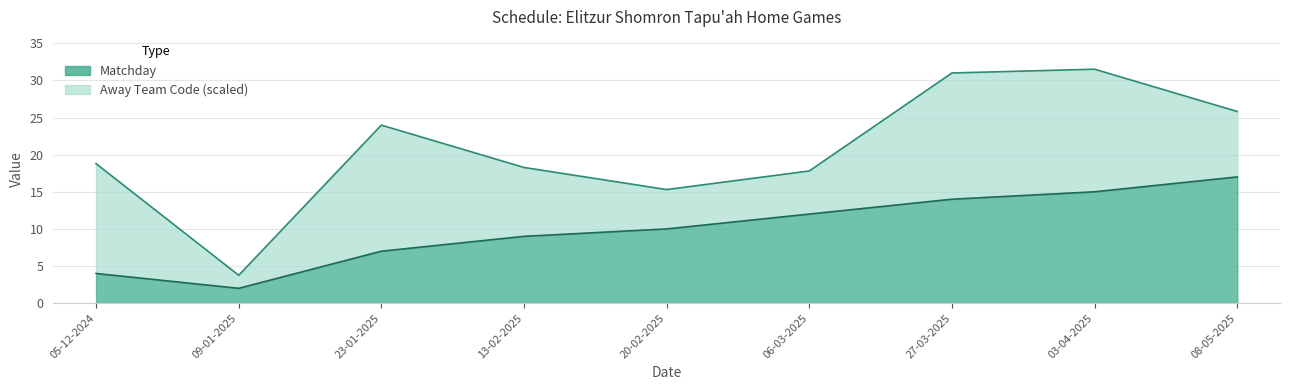

Which category has the lowest value across all series?

09-01-2025